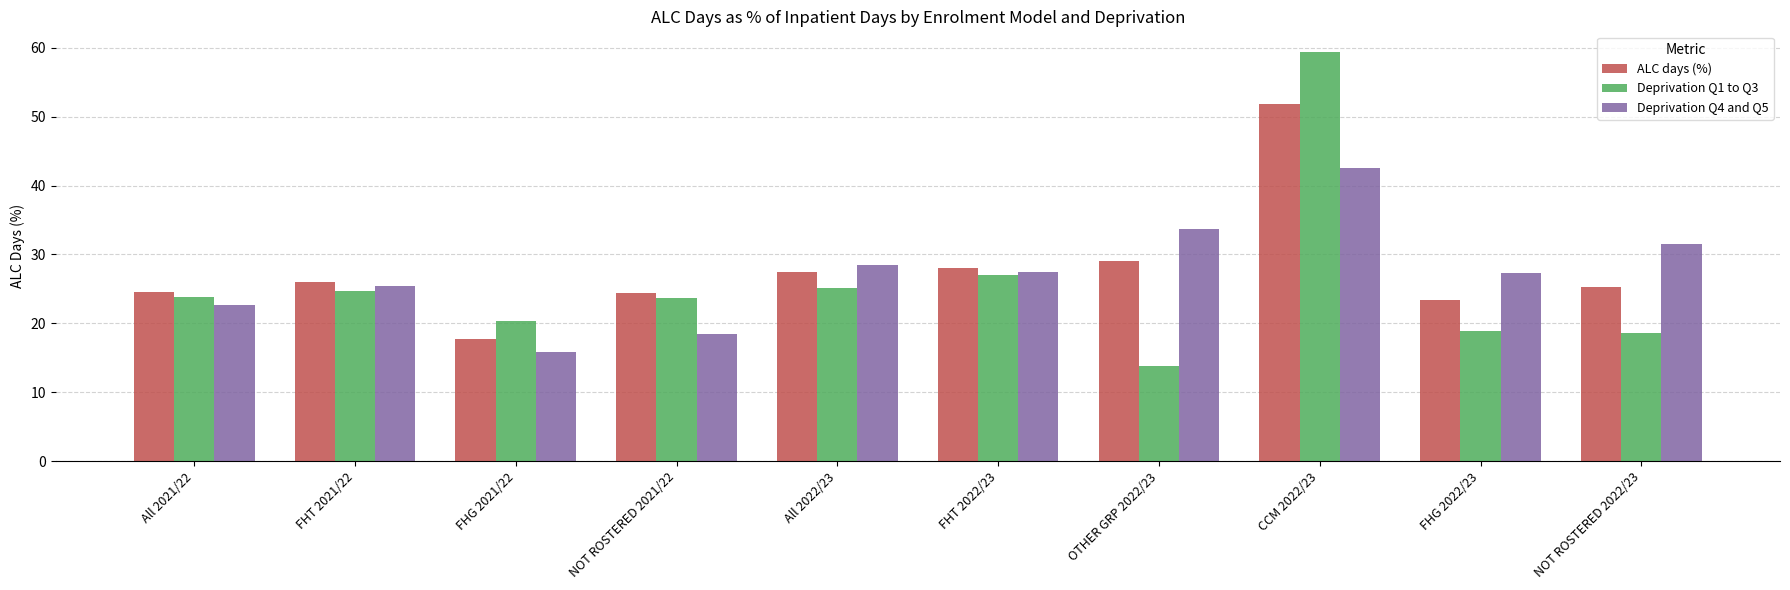

True or false: Deprivation Q4 and Q5 has a value of 5.4 at NOT ROSTERED 2021/22.

False